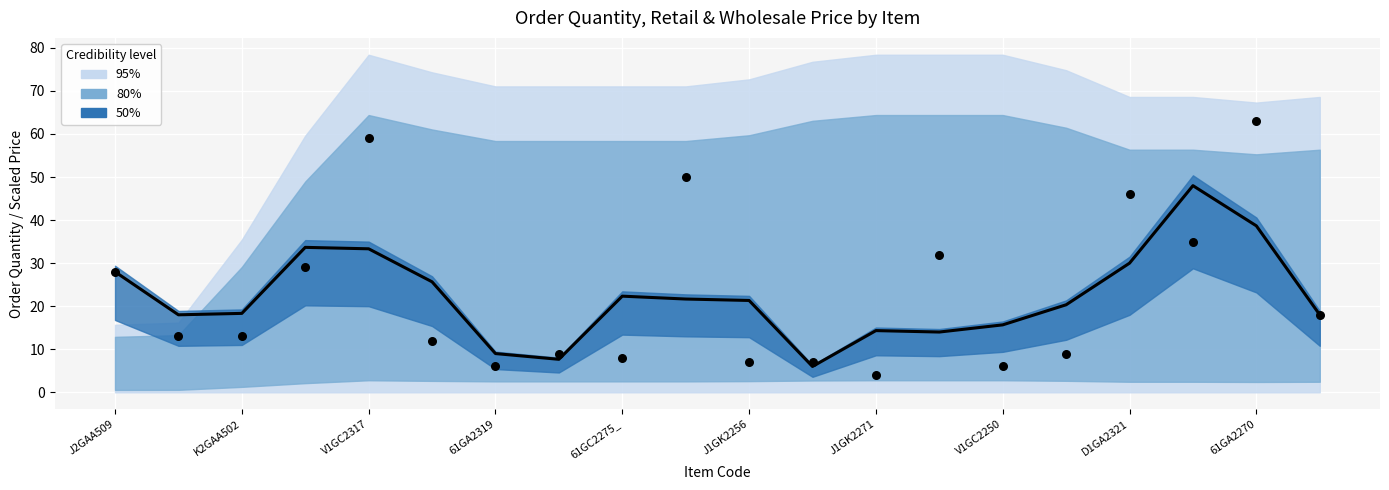

Is the value of Observed QTY at 13 greater than the value of Predicted (QTY) at 15?

Yes